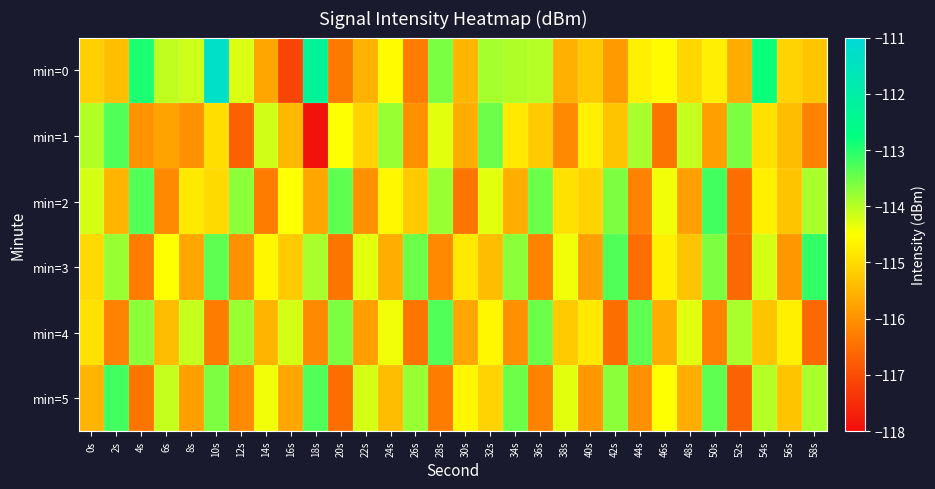

At which category is the sum across all series the highest?

10s